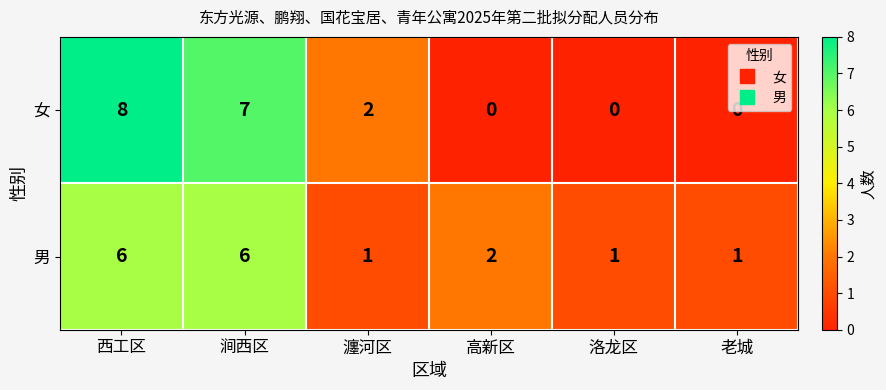

At which category is the sum across all series the highest?

西工区